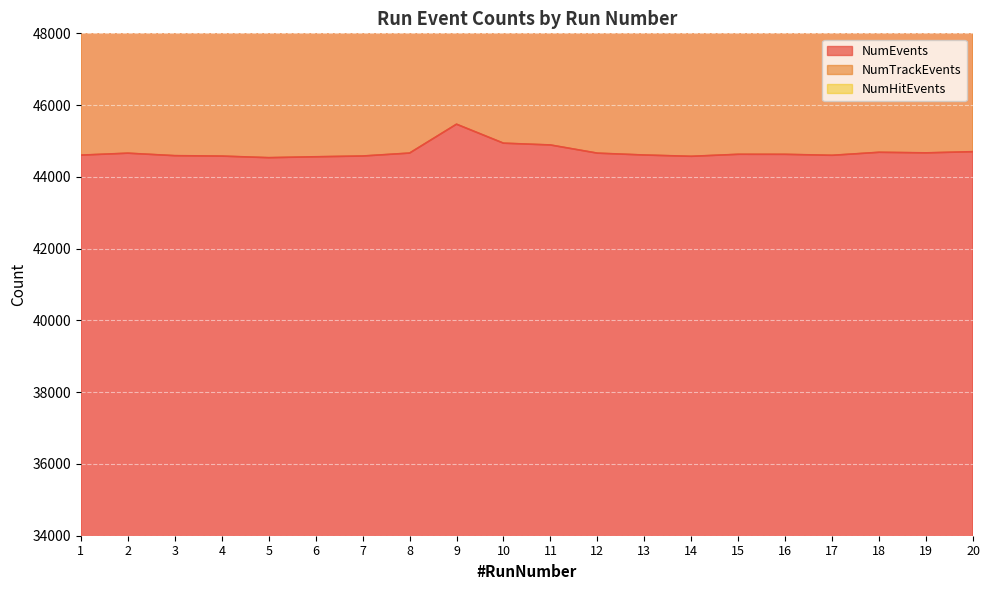

What is the average value of the NumEvents series?

44691